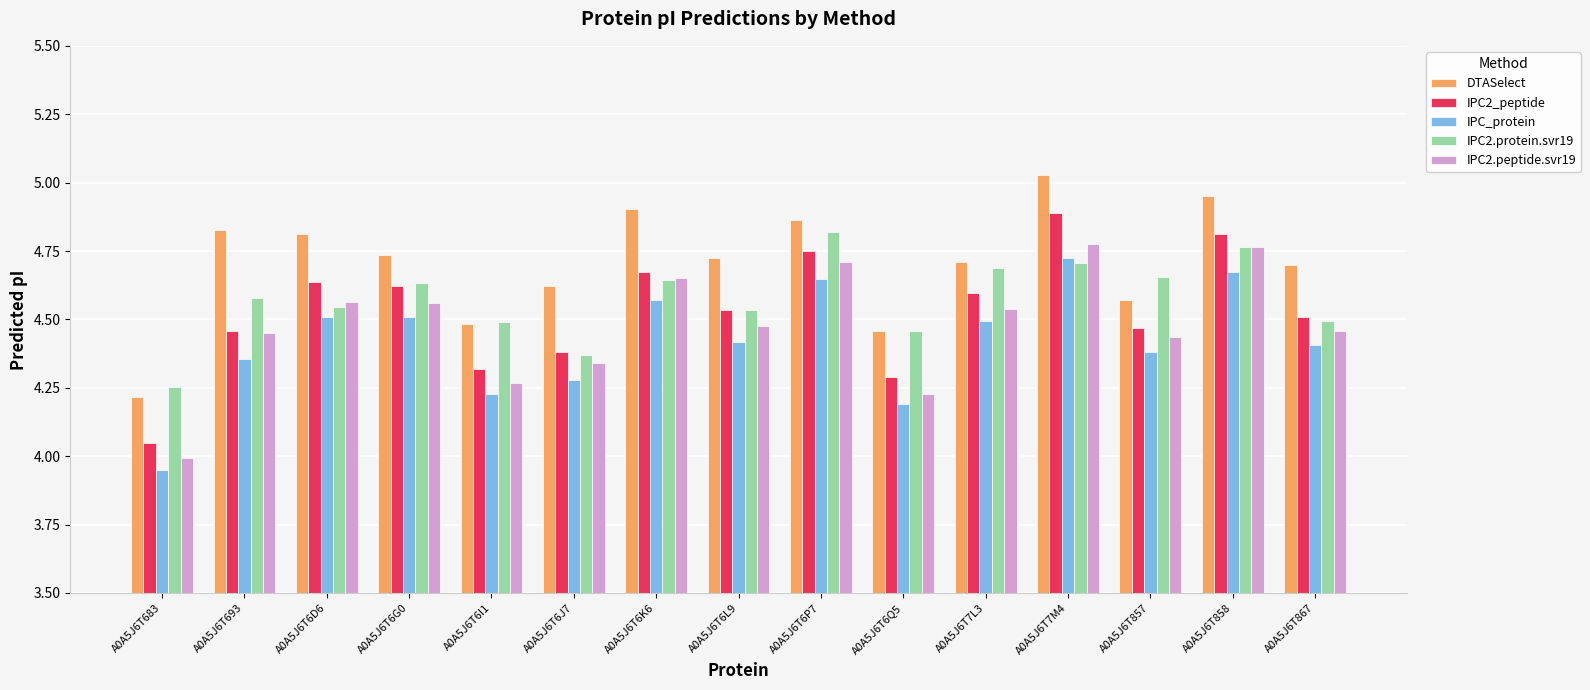

What is the difference between the IPC2.protein.svr19 values at A0A5J6T7L3 and A0A5J6T6Q5?

0.2